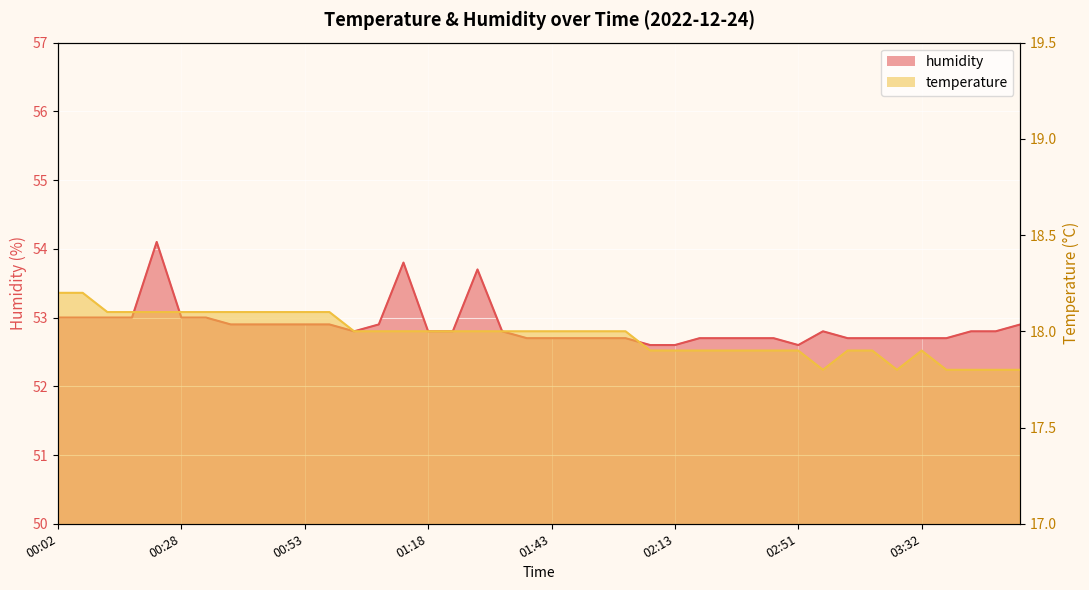

True or false: humidity has a value of 18.2 at 00:33.

False